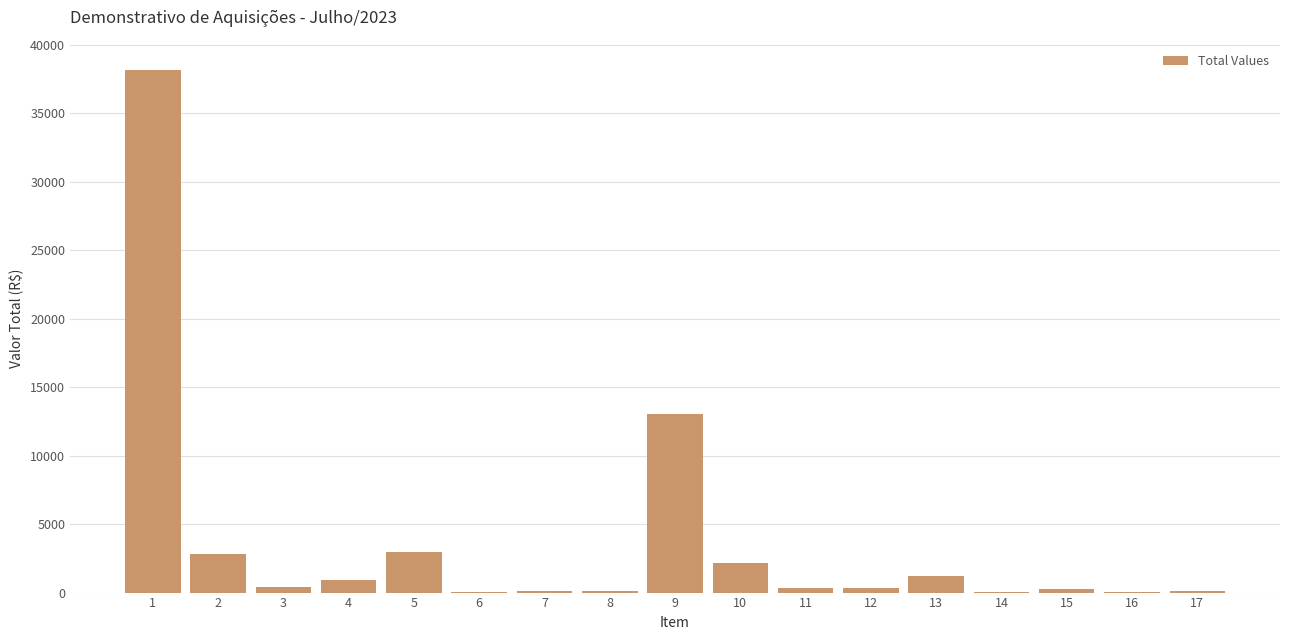

The value at 5 is 2970.0. True or false?

True